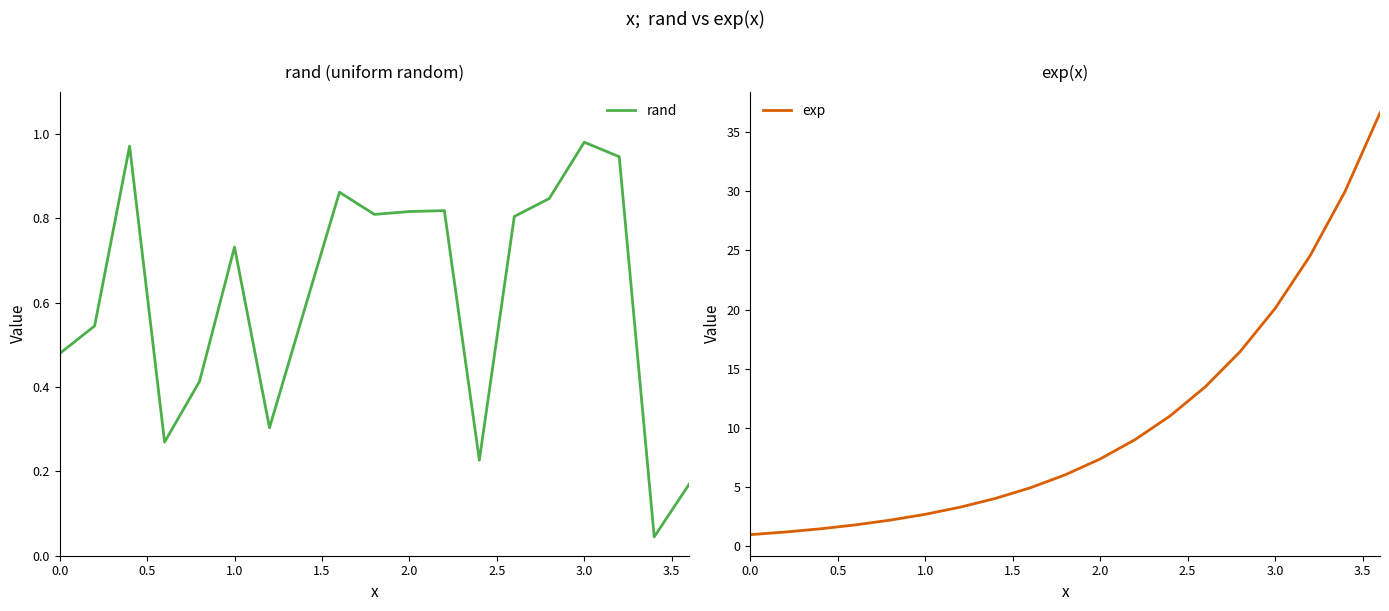

What is the sum of all exp values?

197.4